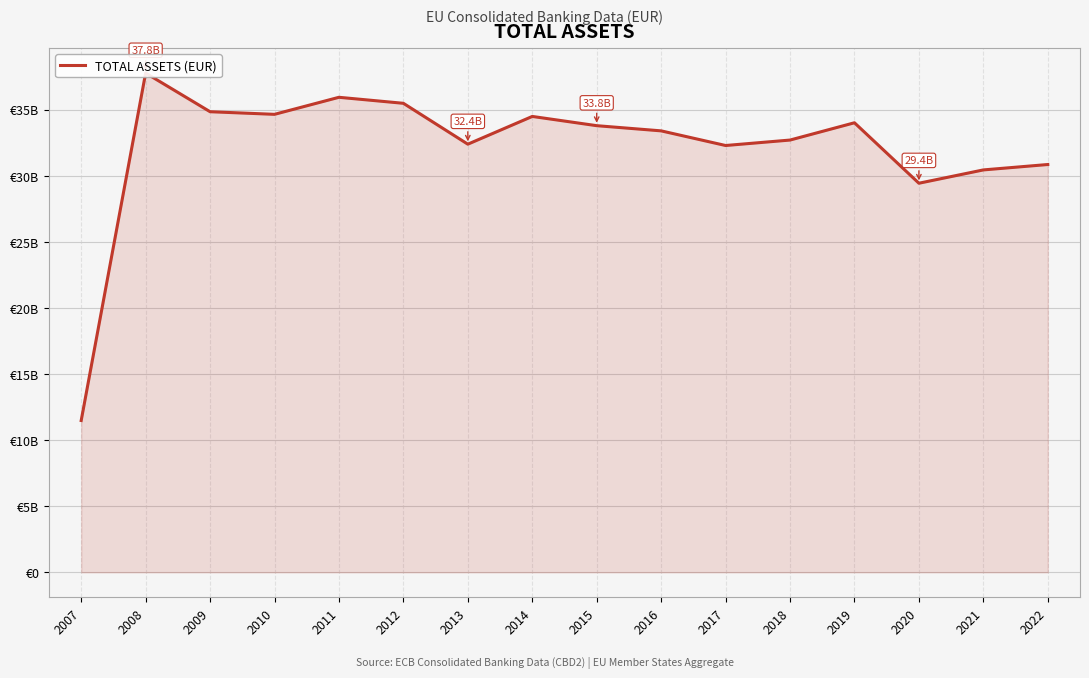

List the labels in order of value, smallest first.

2007, 2020, 2021, 2022, 2017, 2013, 2018, 2016, 2015, 2019, 2014, 2010, 2009, 2012, 2011, 2008